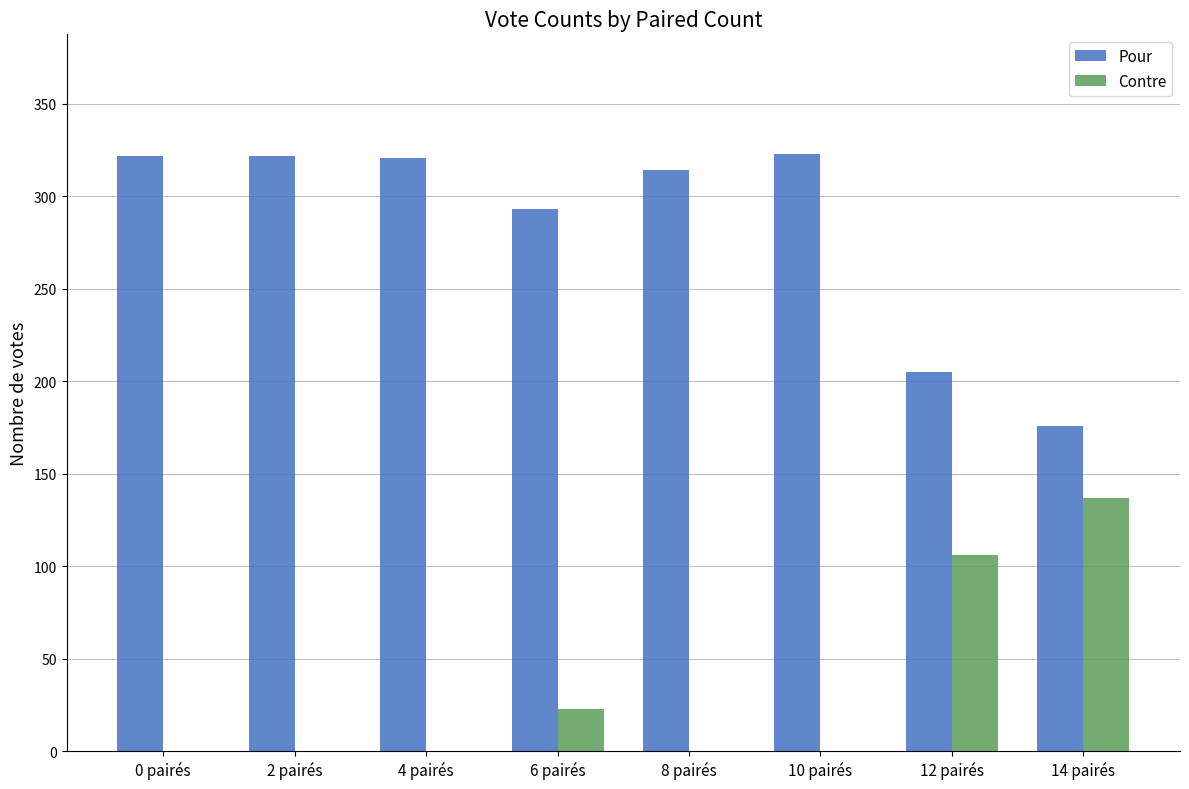

Is it true that Contre equals 50 at 12 pairés?

False